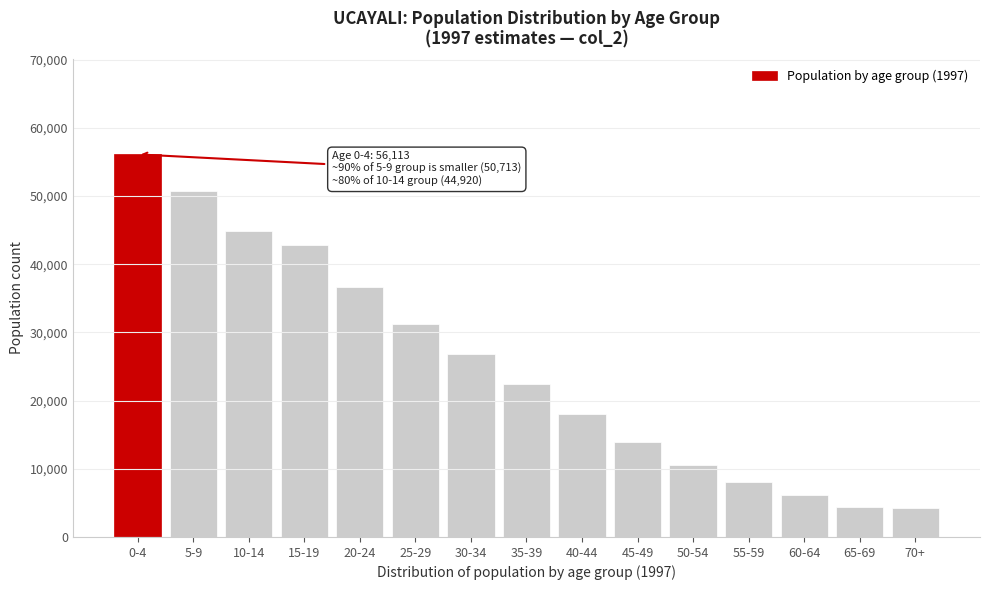

What is the sum of the values at 50-54 and 20-24?

47150